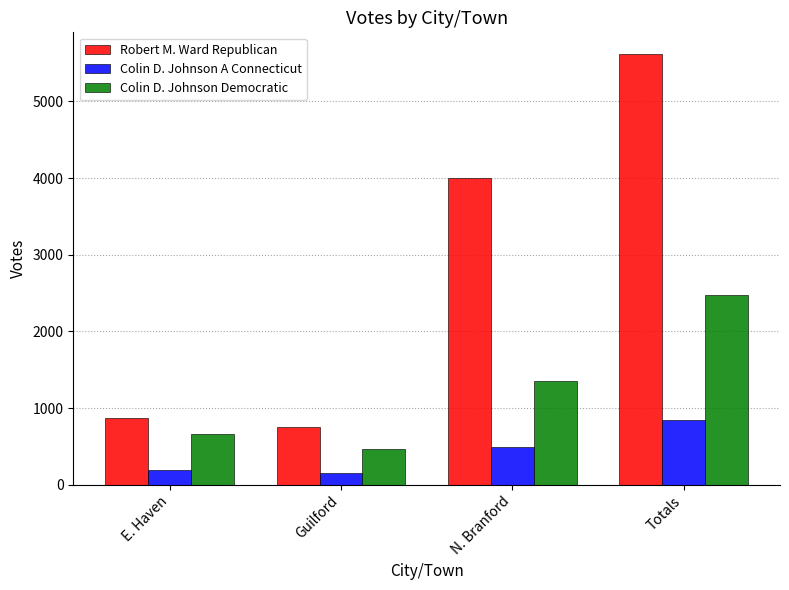

What is the sum of all Colin D. Johnson Democratic values?

4962